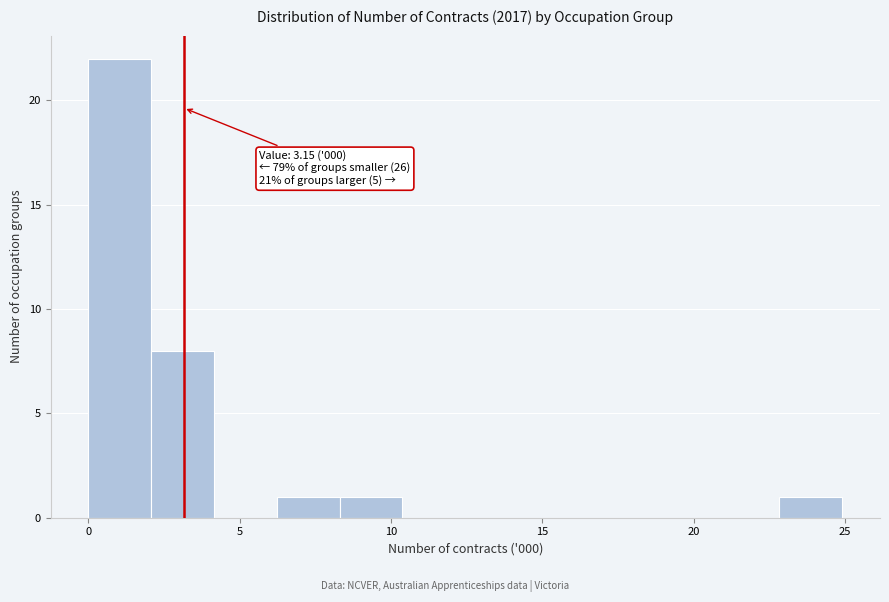

Which range on the x-axis has the tallest bar?

0.0 to 2.0